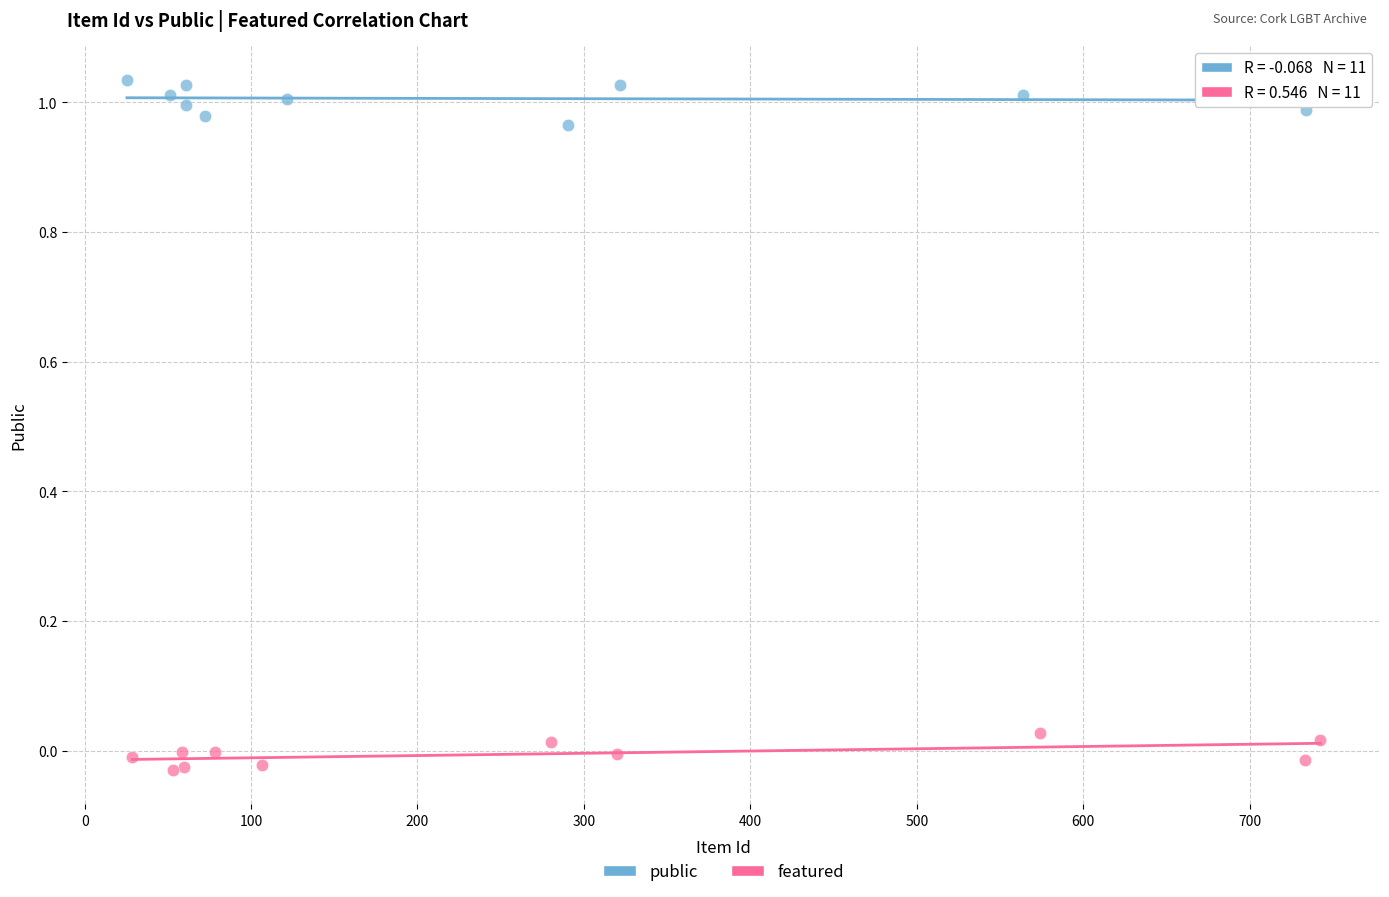

What are all the series names shown in the legend?

public, featured